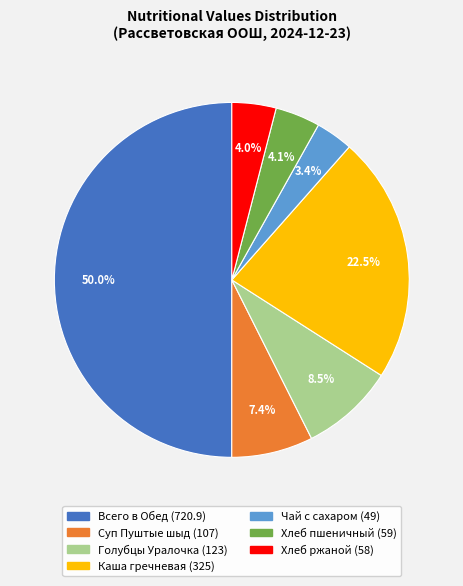

To the nearest percent, what is the difference between the largest and smallest slice percentages?

47%